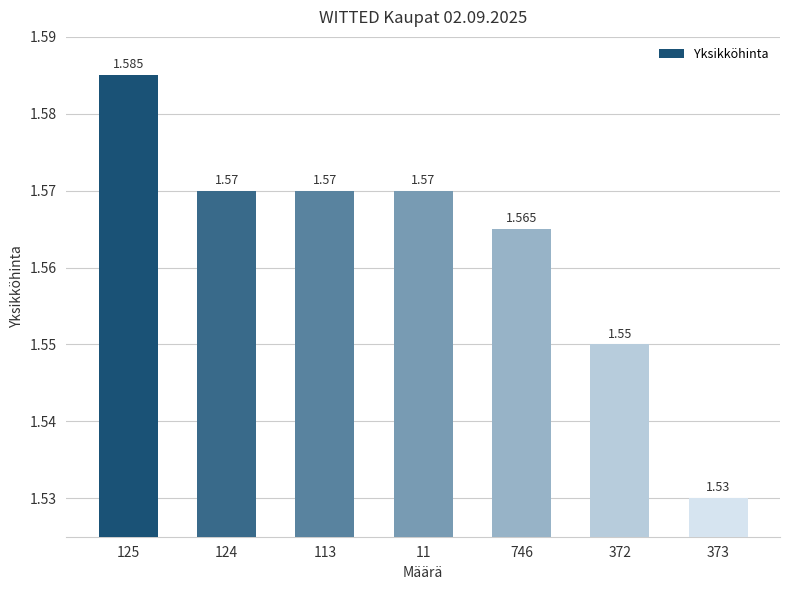

Rank the categories by value from highest to lowest.

125, 124, 113, 11, 746, 372, 373